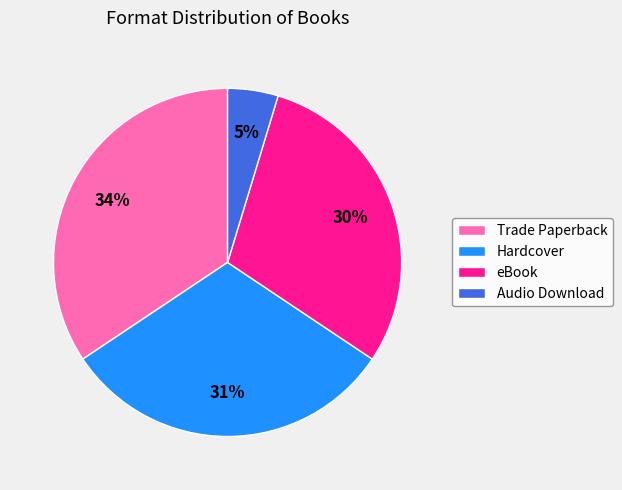

To the nearest percent, what is the difference between the Hardcover and Trade Paperback slice percentages?

3%